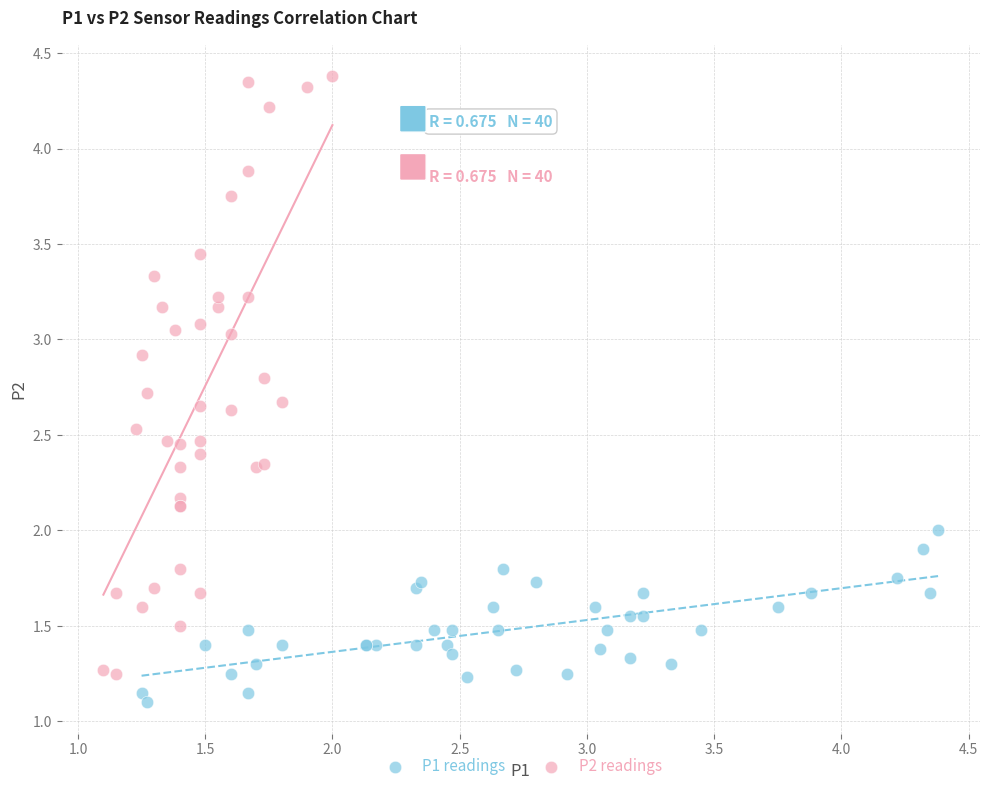

Which series reaches the maximum Y coordinate?

P2 readings